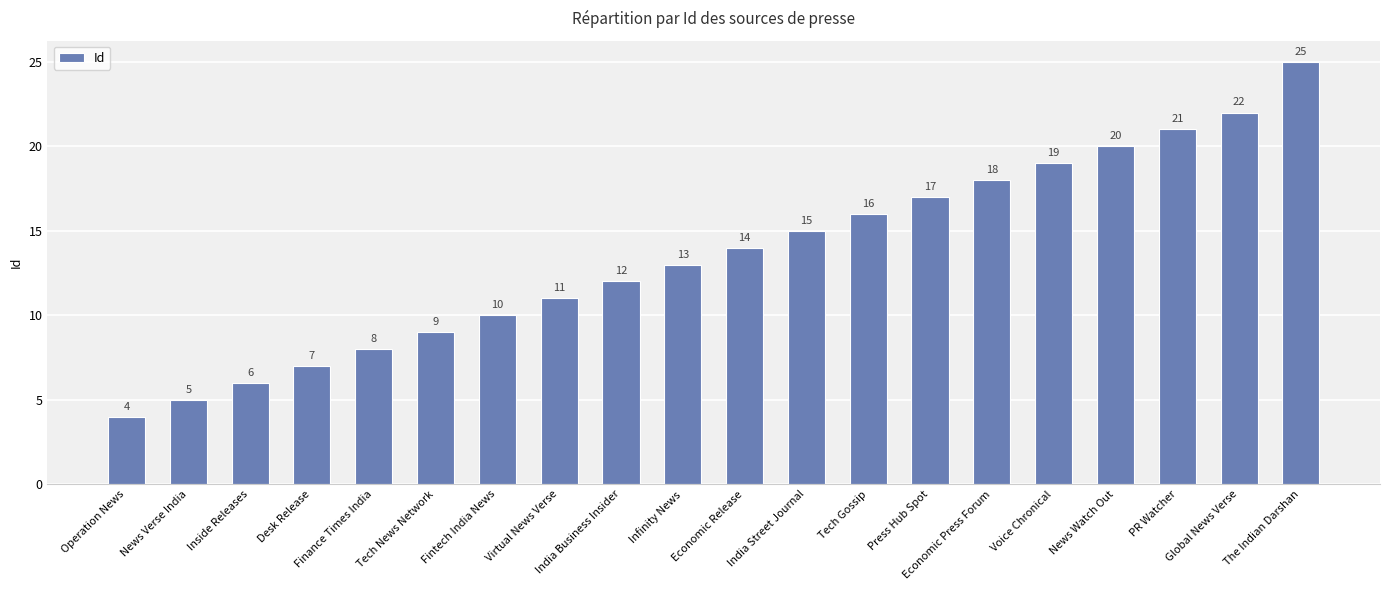

Is it true that the value at News Watch Out is 12?

False